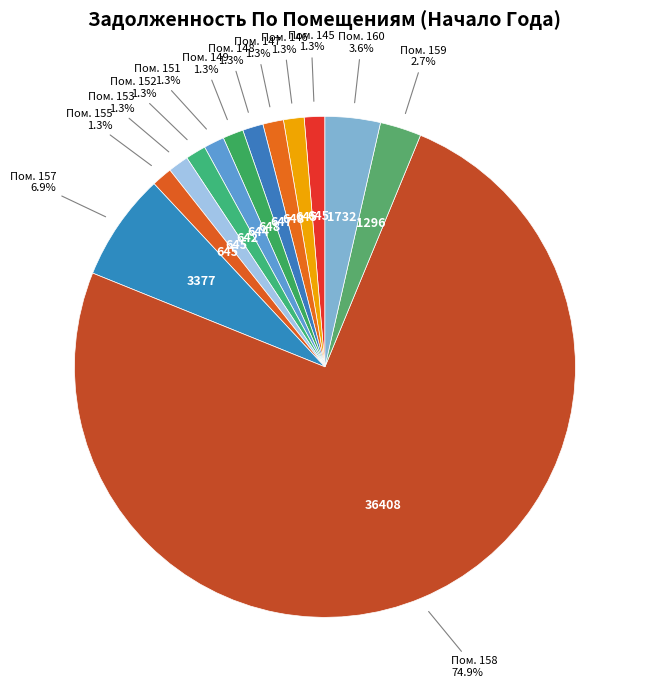

How many slices are in this pie chart?

13